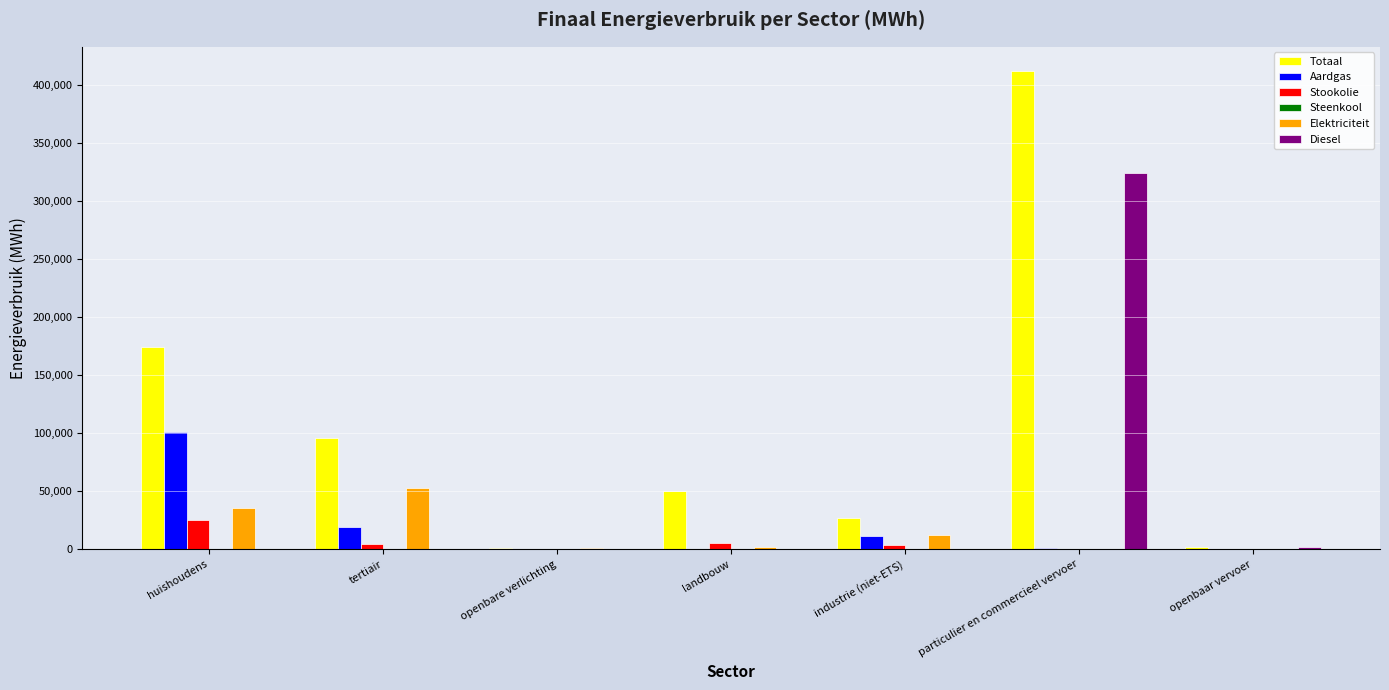

Is it true that Stookolie equals 0.0 at openbaar vervoer?

True